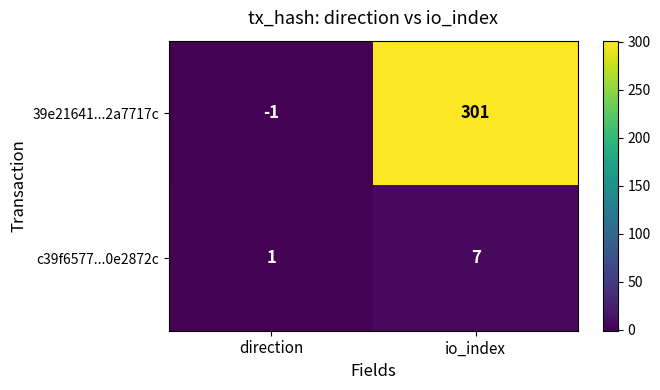

Where is 39e21641...2a7717c nearest to the value 150?

direction